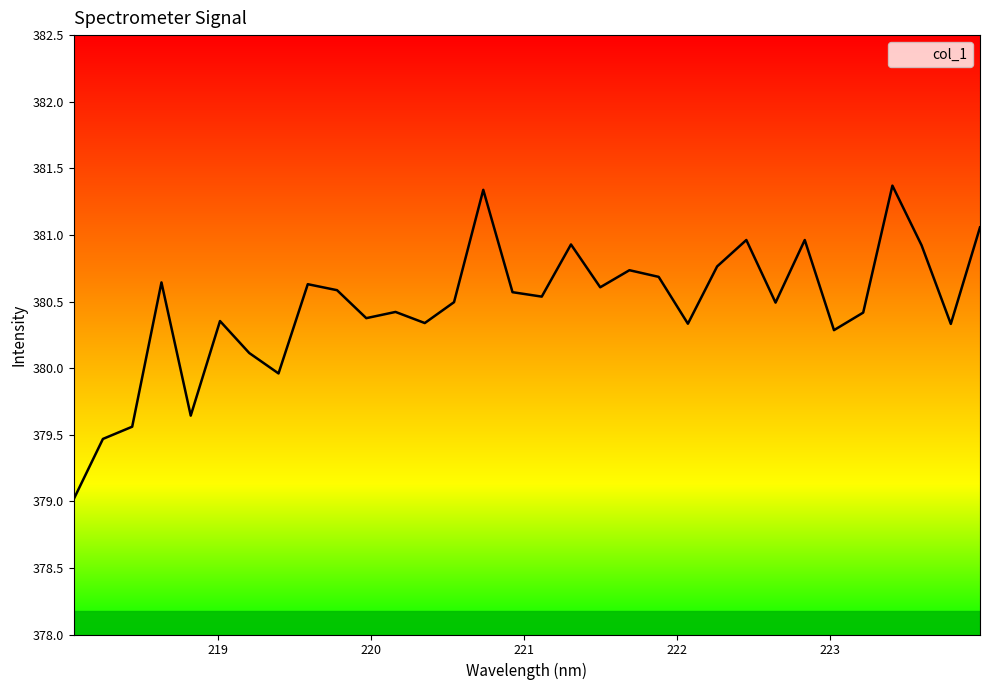

What is the minimum value shown in the chart?

379.0